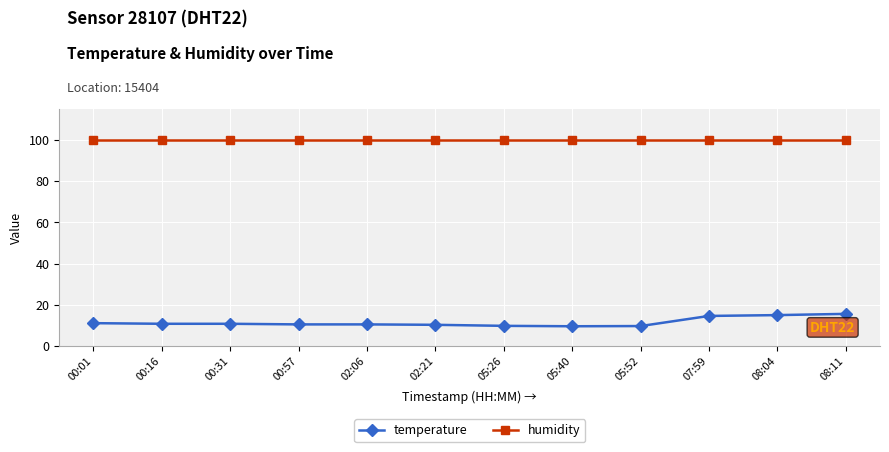

True or false: humidity and temperature intersect in this chart.

False